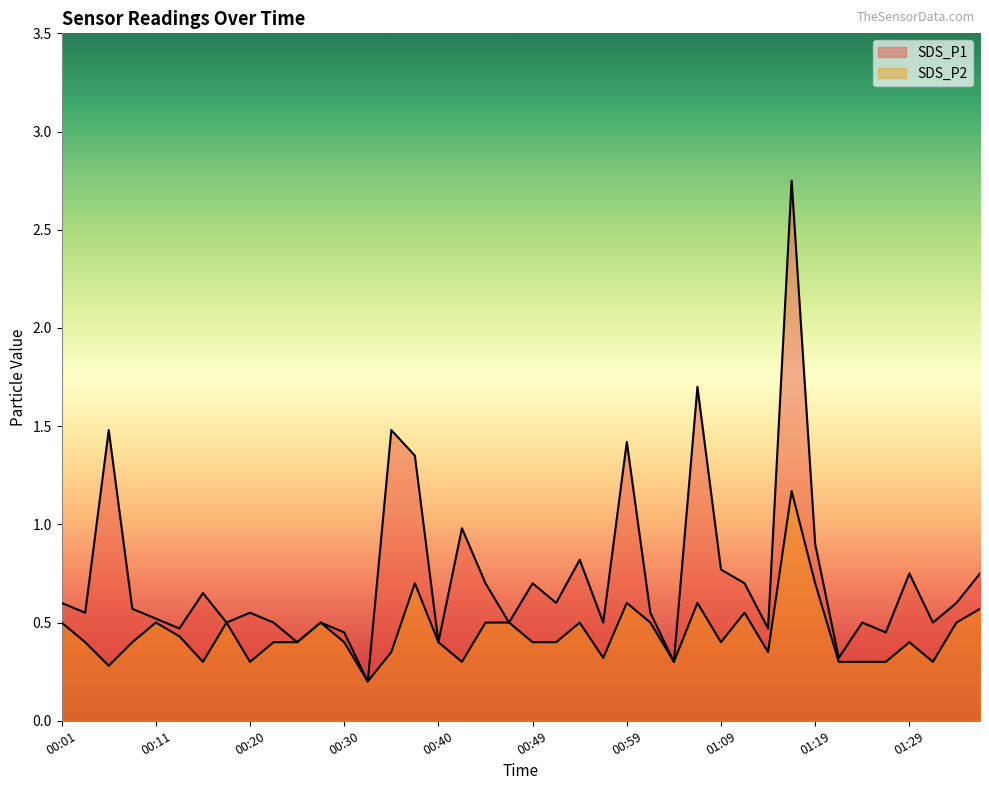

Rank the series by their maximum value, from highest to lowest.

SDS_P1, SDS_P2